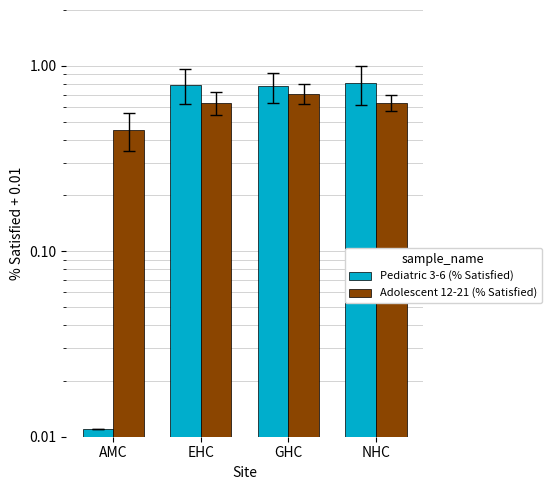

Reading left to right, extract all data points from this chart.

Pediatric 3-6 (% Satisfied): AMC=0.0	EHC=0.8	GHC=0.8	NHC=0.8
Adolescent 12-21 (% Satisfied): AMC=0.5	EHC=0.6	GHC=0.7	NHC=0.6